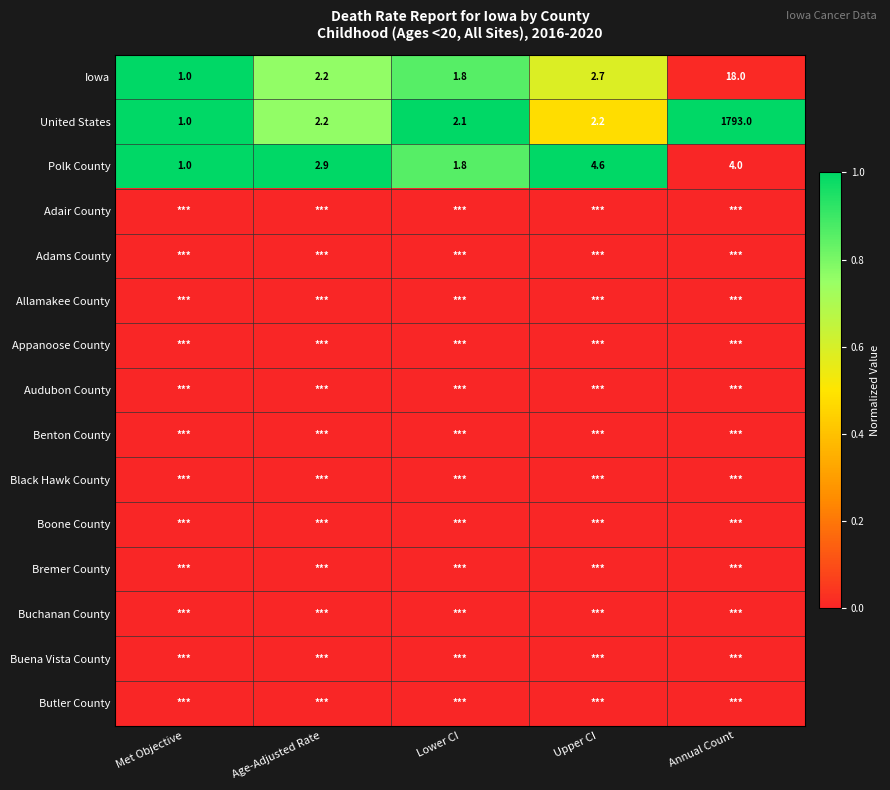

What is the average value of the United States series?

360.1